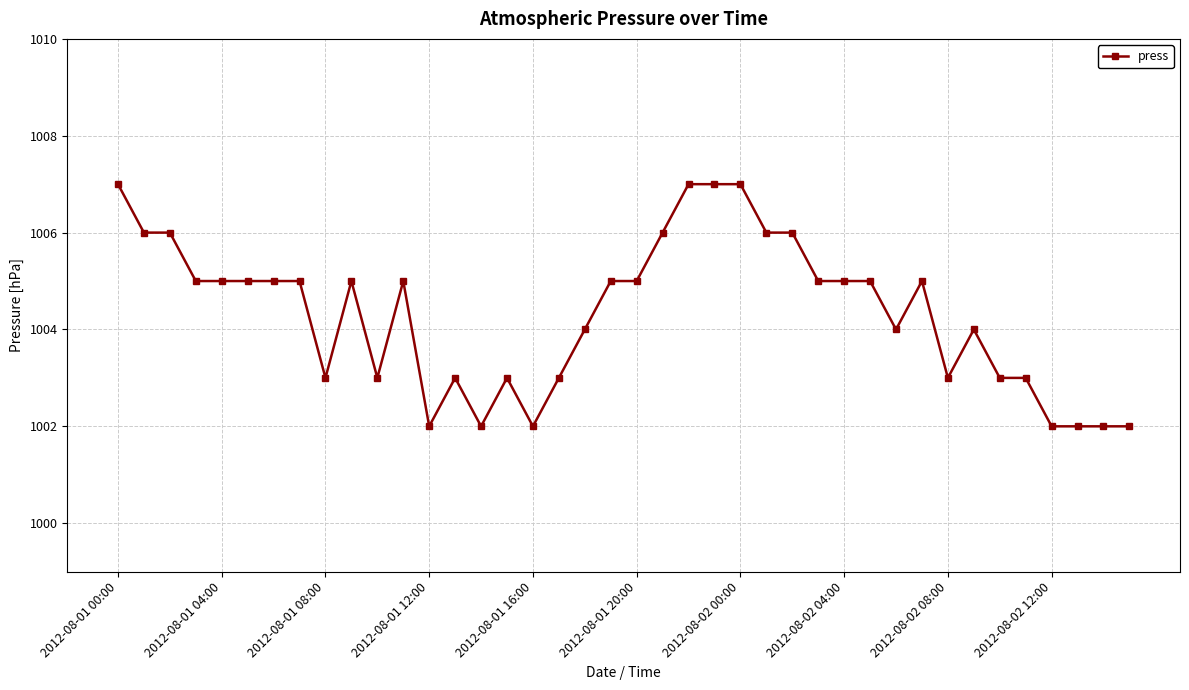

True or false: the data has more than 0 interior local peaks.

True